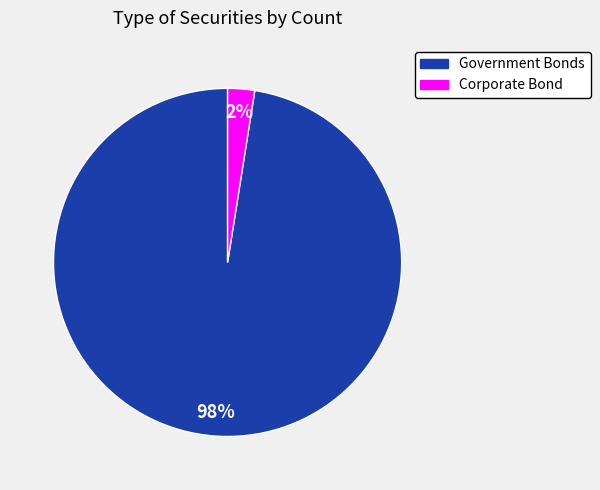

Which category accounts for the majority?

Government Bonds